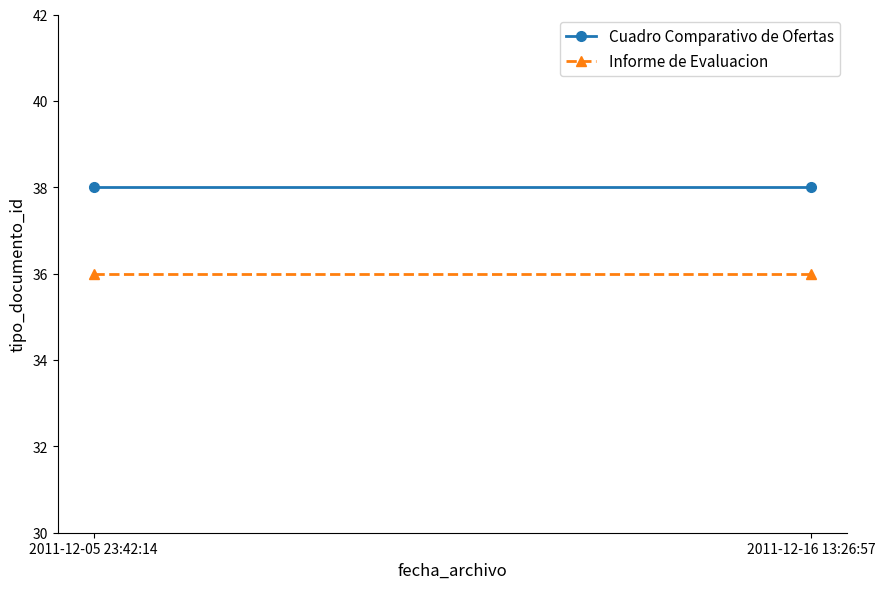

What is the total value across all series at 2011-12-16 13:26:57?

74